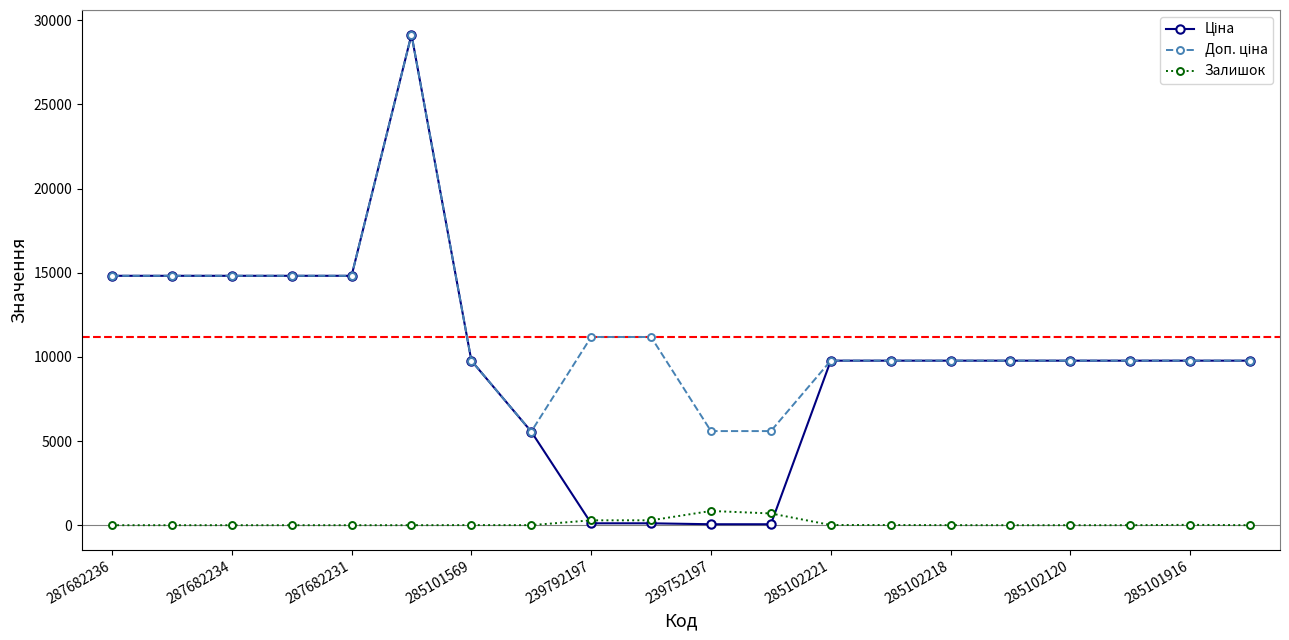

Count the number of categories in the chart.

20